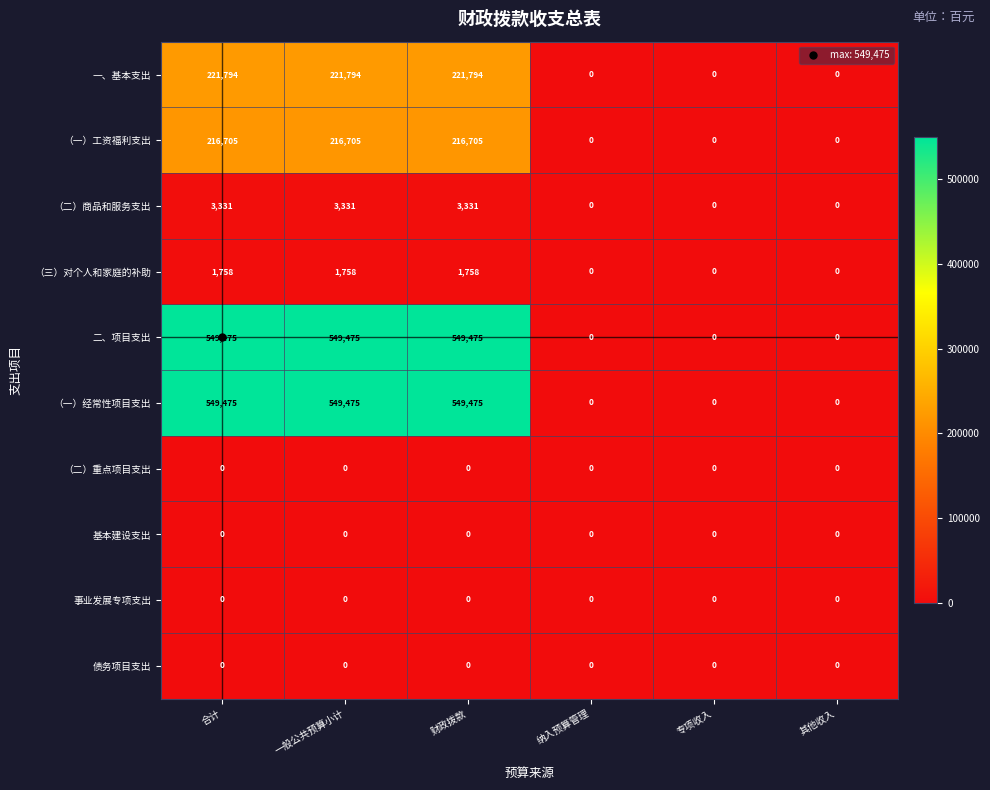

What is the greatest value displayed?

549475